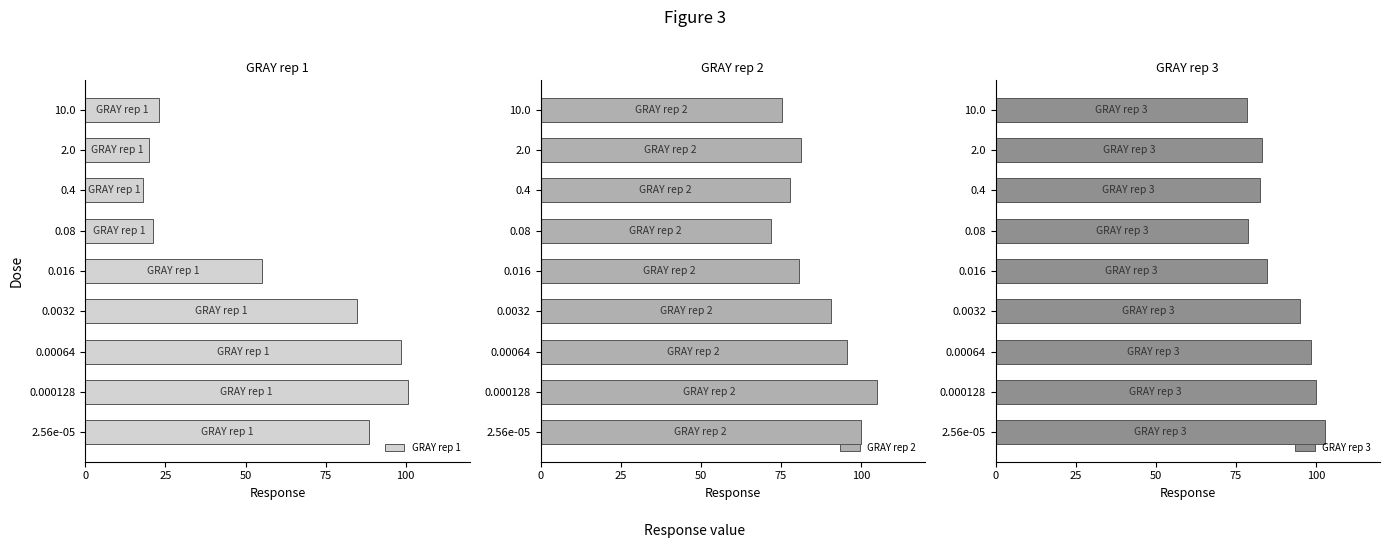

What is the approximate value of GRAY rep 1 at 10.0?

22.9